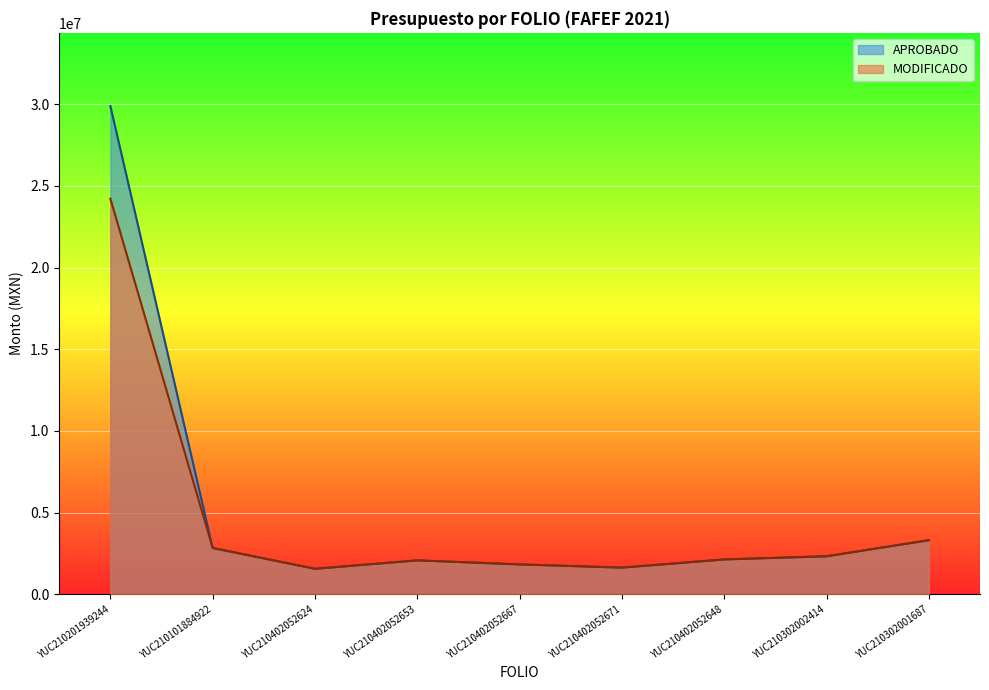

How many data points in MODIFICADO are less than 2132726?

4